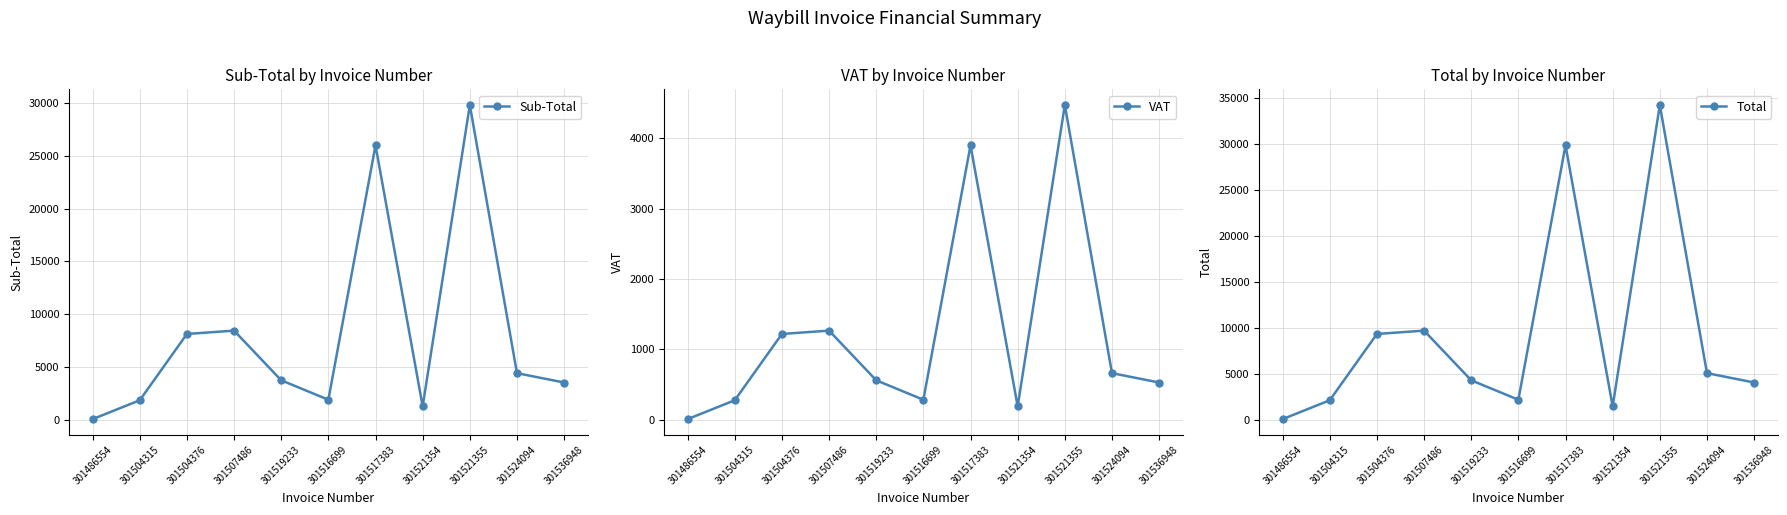

At how many categories does at least one series exceed 25531?

2